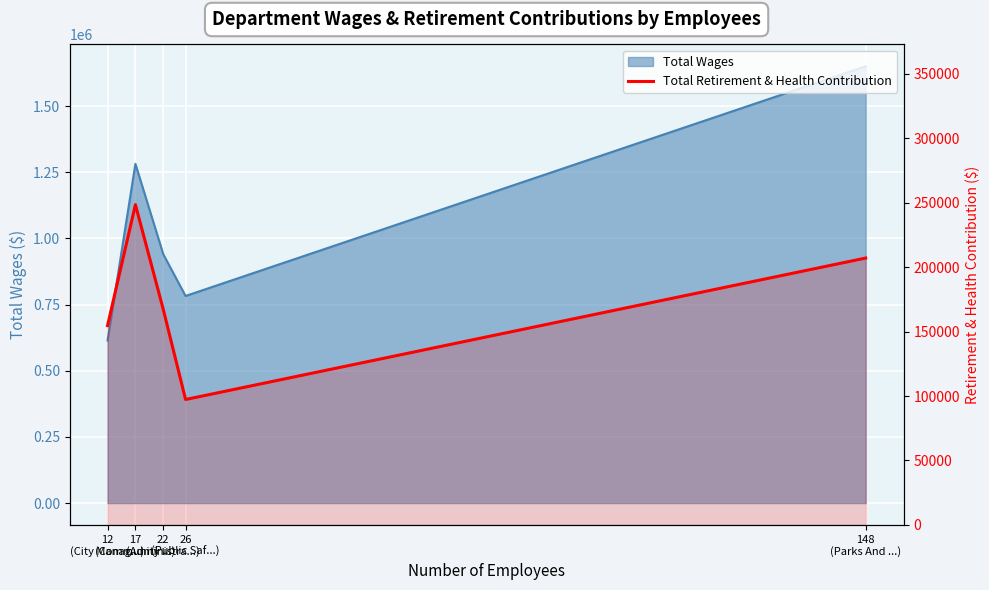

True or false: the data shows 51526 at 22
(Administra...).

False